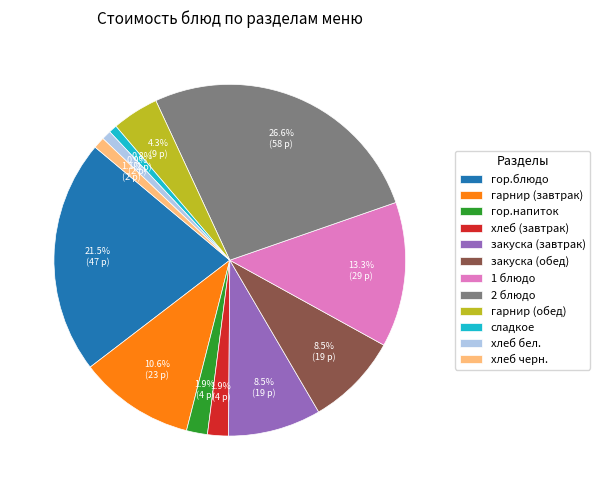

Which slice is the largest?

2 блюдо